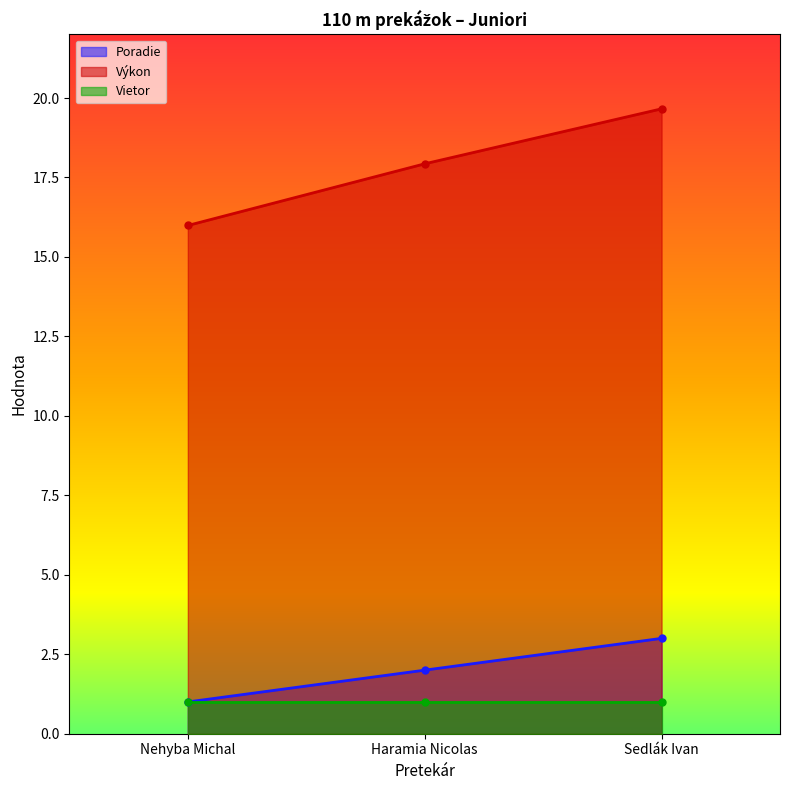

At which label is Poradie closest to 2?

Haramia Nicolas